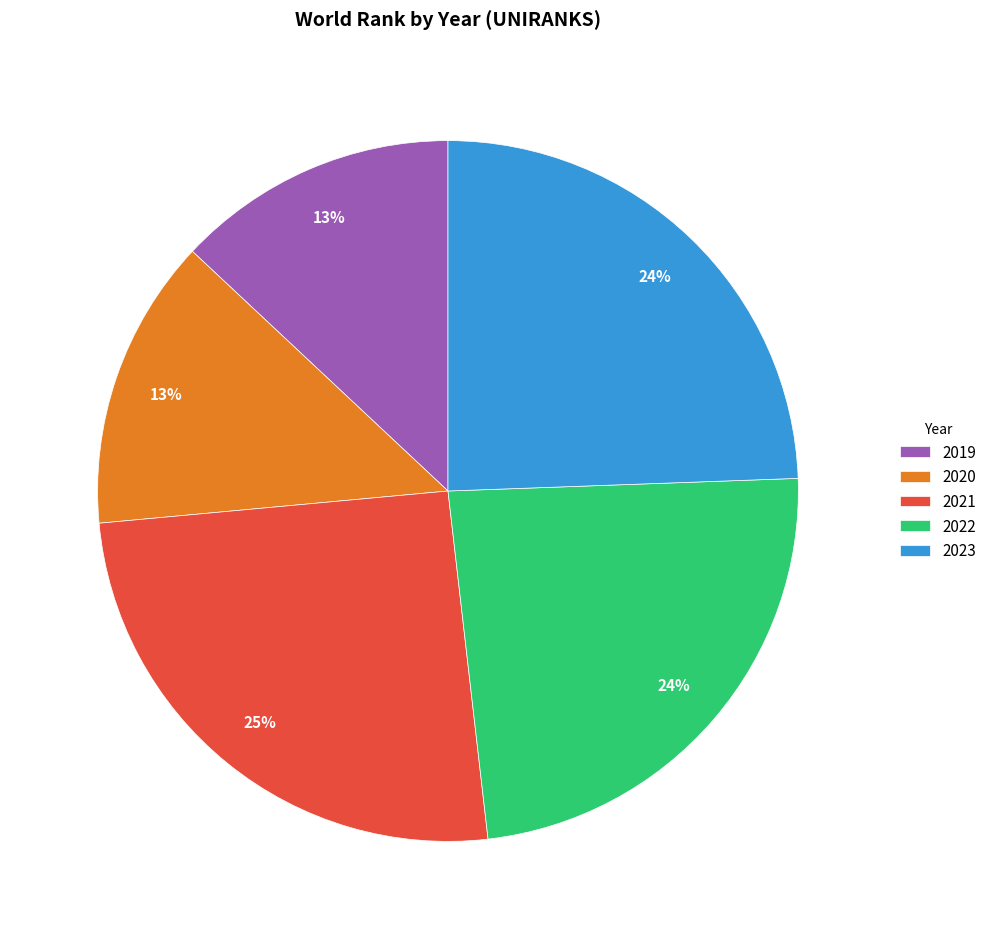

Which category has the biggest portion of the pie?

2021